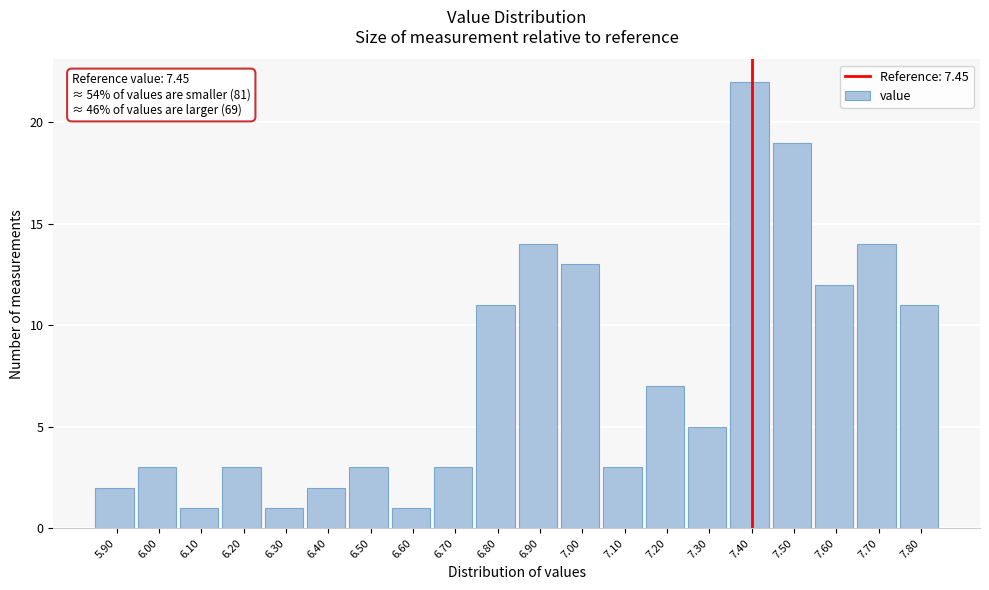

Reading left to right, list all the values displayed in this chart.

5.90=2	6.00=3	6.10=1	6.20=3	6.30=1	6.40=2	6.50=3	6.60=1	6.70=3	6.80=11	6.90=14	7.00=13	7.10=3	7.20=7	7.30=5	7.40=22	7.50=19	7.60=12	7.70=14	7.80=11